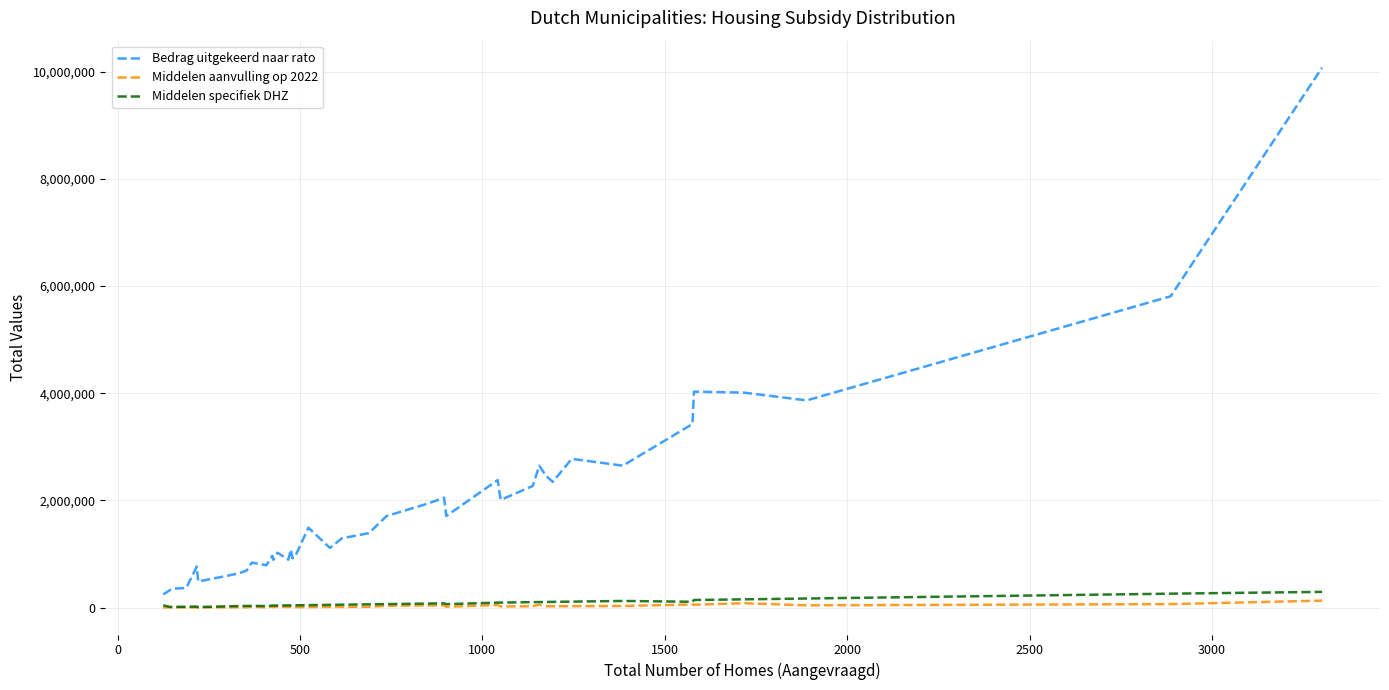

True or false: Middelen aanvulling op 2022 and Bedrag uitgekeerd naar rato cross at least once.

False